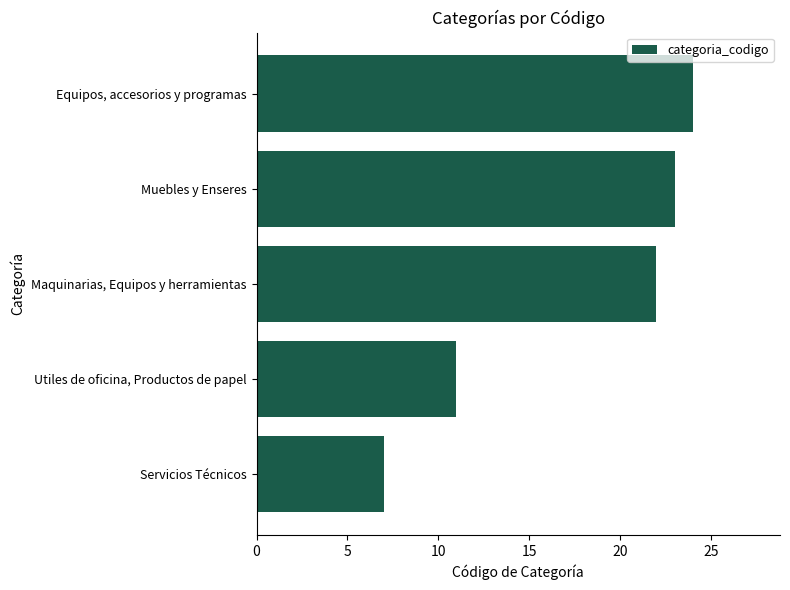

Which category has the highest value across all series?

Equipos, accesorios y programas